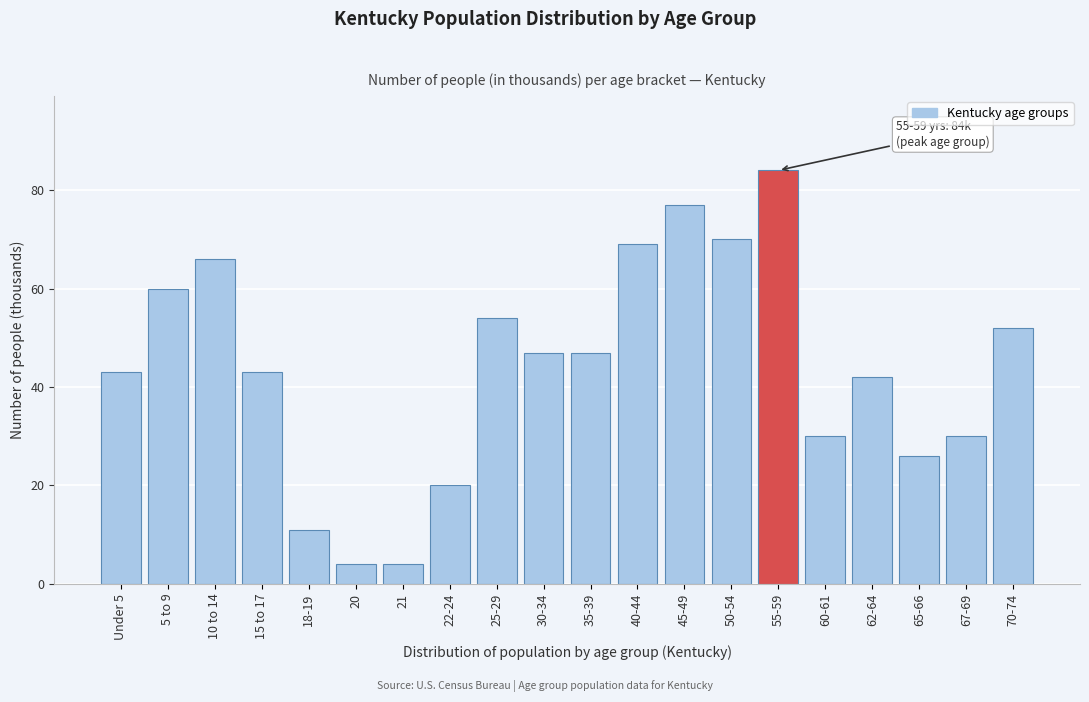

Reading left to right, what are all the values shown in this chart?

43	60	66	43	11	4	4	20	54	47	47	69	77	70	84	30	42	26	30	52